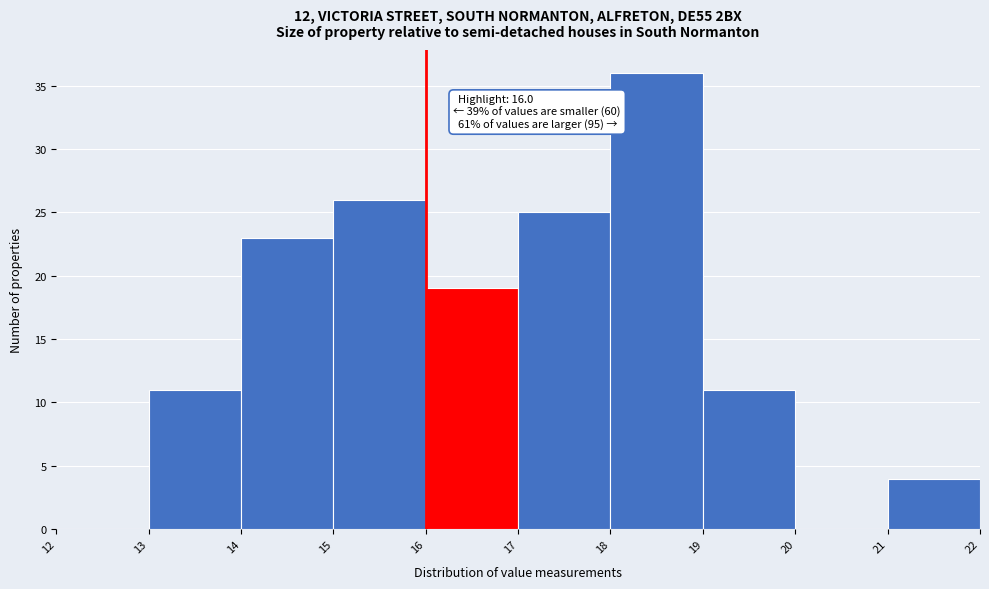

Which range on the x-axis has the tallest bar?

18 to 19